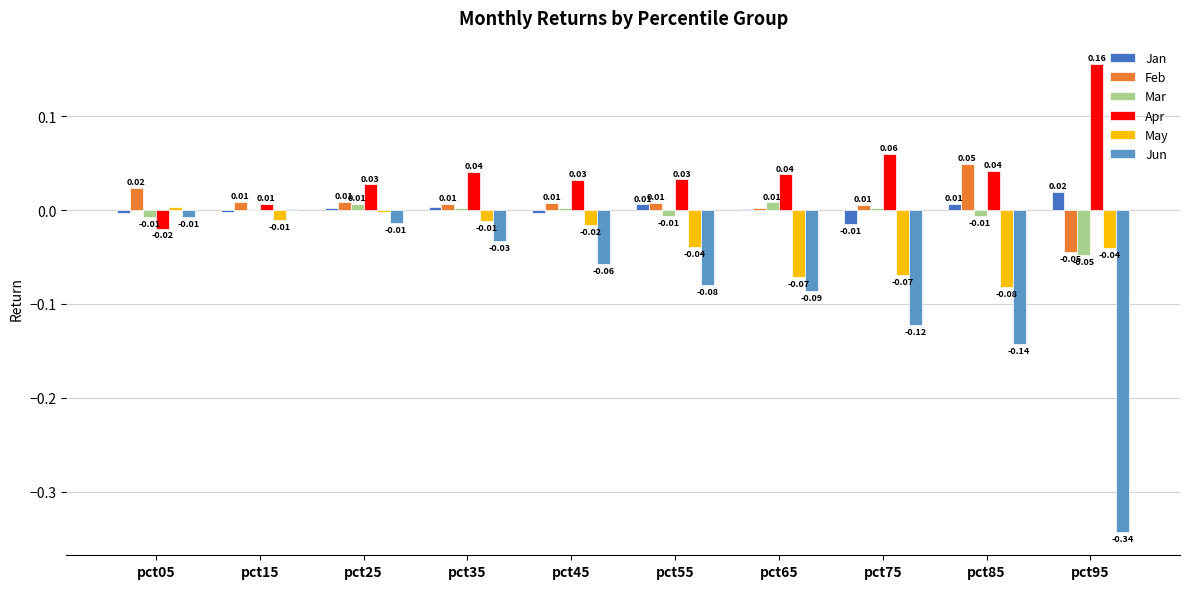

Which series has the largest total across all categories?

Apr